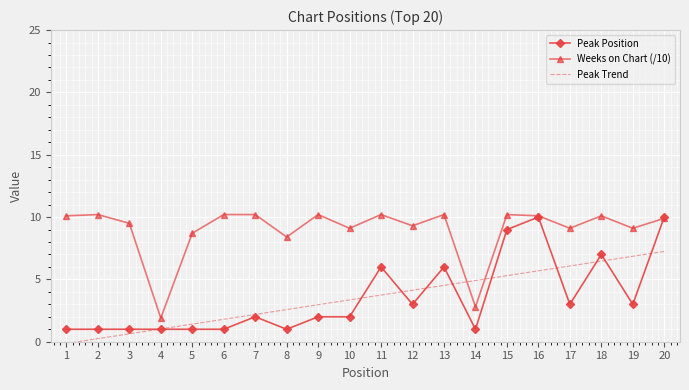

Where is Weeks on Chart (/10) nearest to the value 6?

8